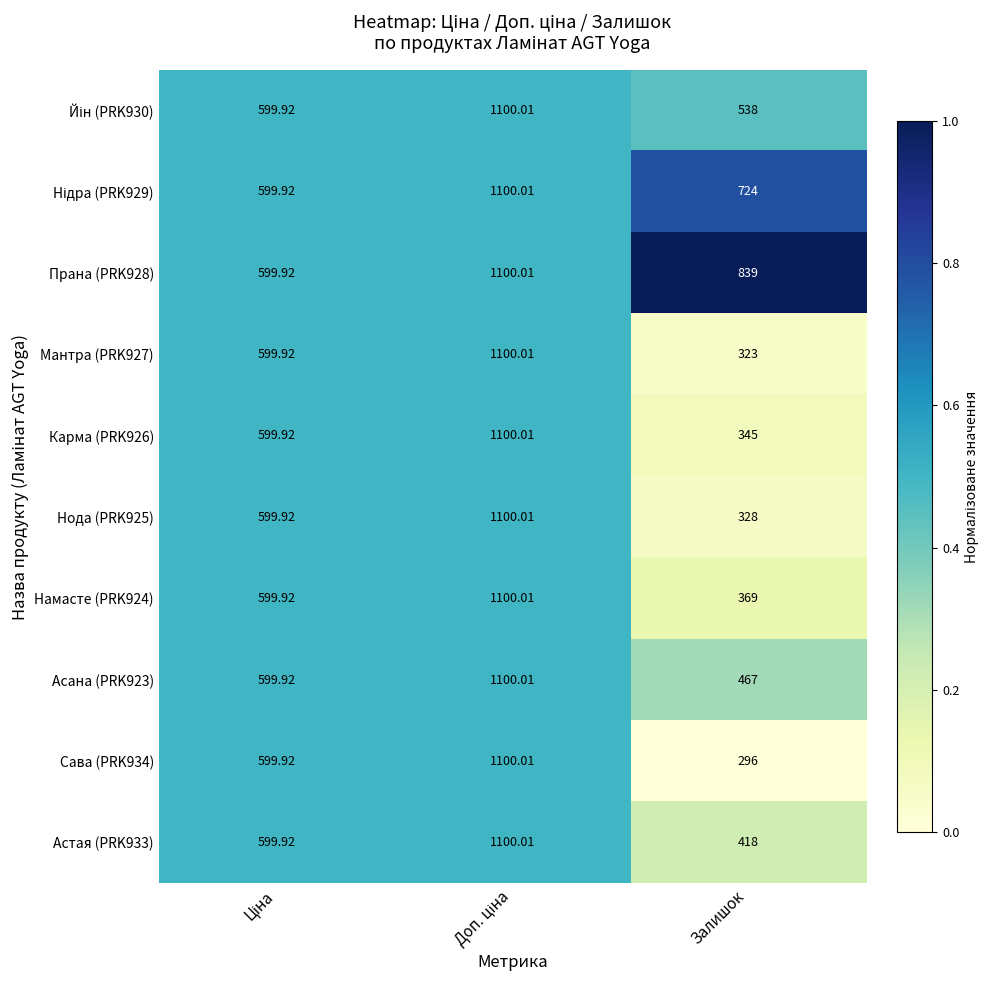

Where is Прана (PRK928) nearest to the value 849?

Залишок